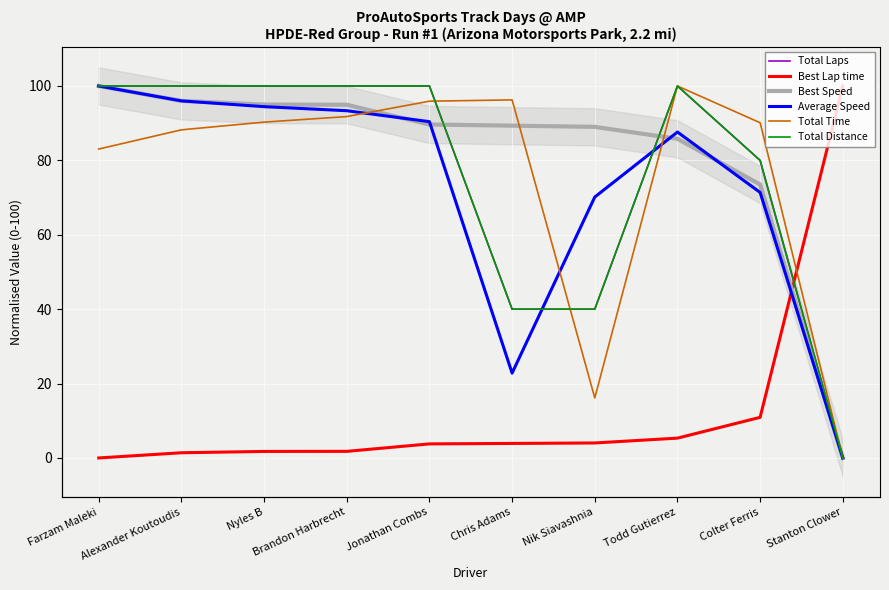

What is the difference between the highest and lowest values at Stanton Clower?

100.0